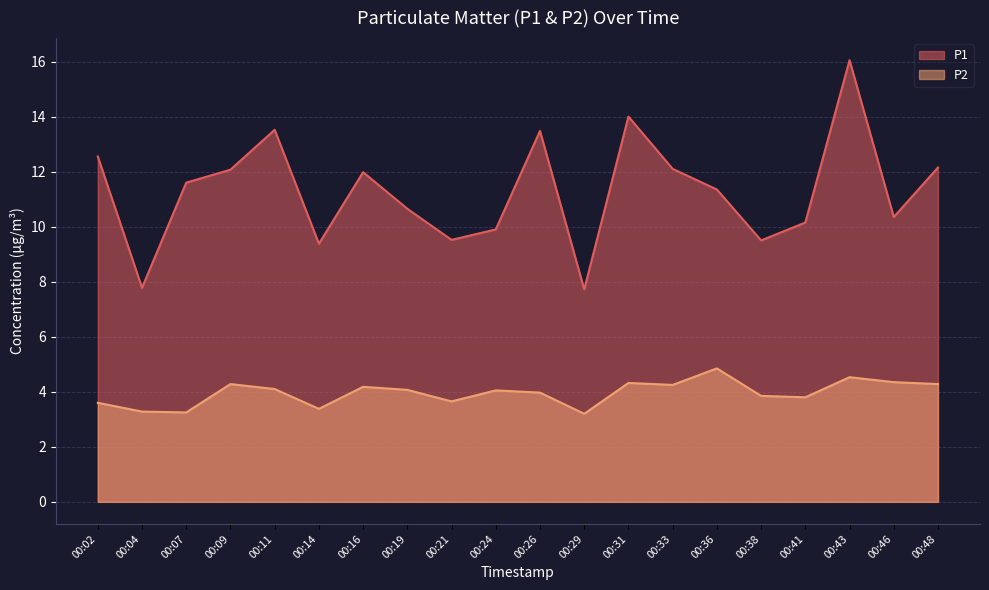

Reading left to right, transcribe all the data shown in this chart.

P1: 00:02=12.6	00:04=7.8	00:07=11.6	00:09=12.1	00:11=13.5	00:14=9.4	00:16=12.0	00:19=10.7	00:21=9.5	00:24=9.9	00:26=13.5	00:29=7.7	00:31=14.0	00:33=12.1	00:36=11.3	00:38=9.5	00:41=10.2	00:43=16.1	00:46=10.3	00:48=12.2
P2: 00:02=3.6	00:04=3.3	00:07=3.2	00:09=4.3	00:11=4.1	00:14=3.4	00:16=4.2	00:19=4.1	00:21=3.6	00:24=4.0	00:26=4.0	00:29=3.2	00:31=4.3	00:33=4.2	00:36=4.8	00:38=3.9	00:41=3.8	00:43=4.5	00:46=4.3	00:48=4.3